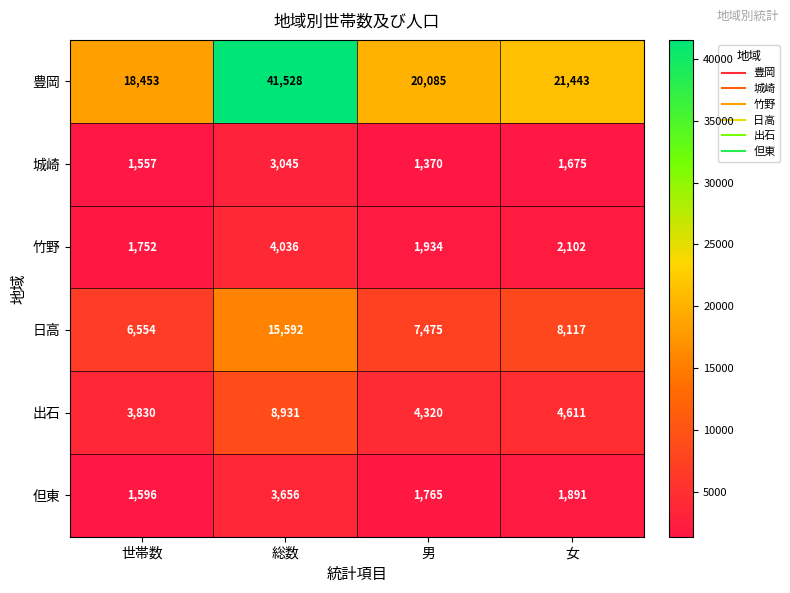

List the labels in order of 竹野 value, smallest first.

世帯数, 男, 女, 総数